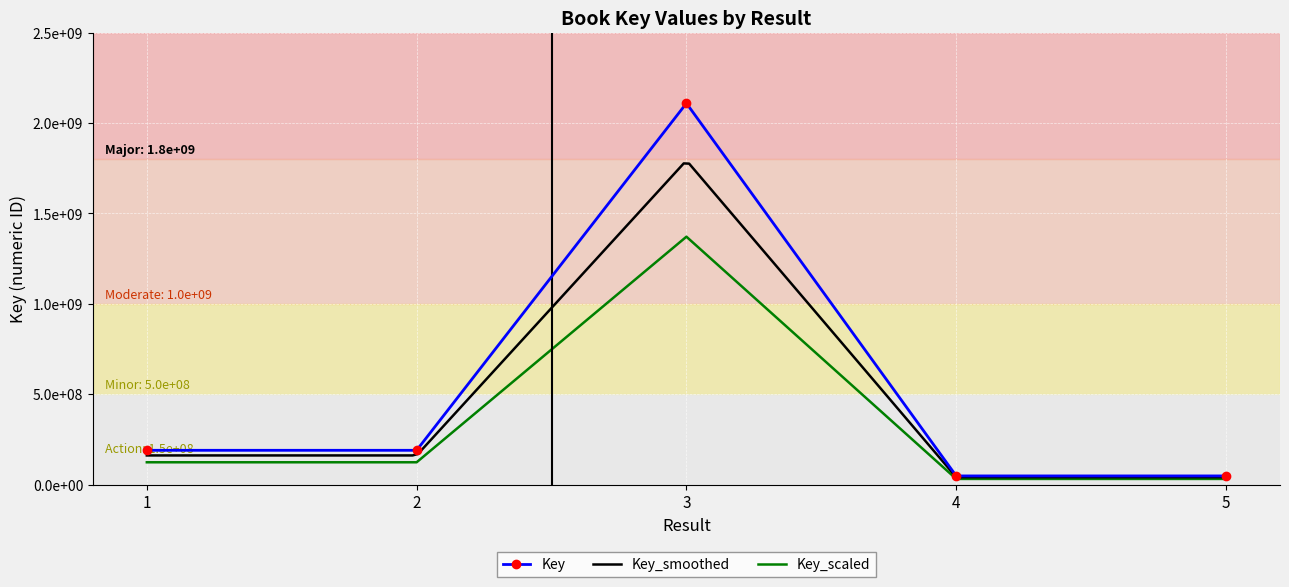

Between 5 and 2, which is larger?

2